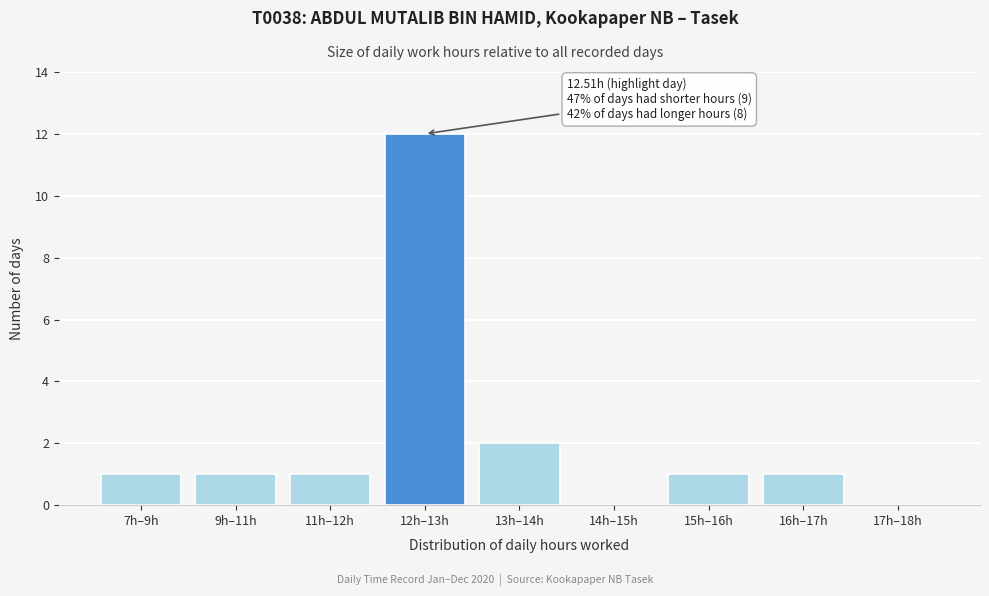

Reading left to right, extract all data points from this chart.

7h–9h=1	9h–11h=1	11h–12h=1	12h–13h=12	13h–14h=2	14h–15h=0	15h–16h=1	16h–17h=1	17h–18h=0